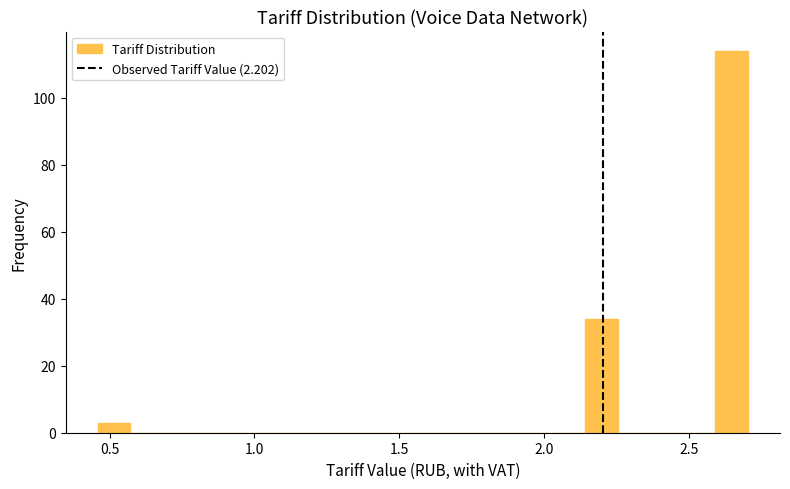

Around what value on the x-axis is the tallest bar? Give the approximate position of its centre, as read against the axis.

2.65